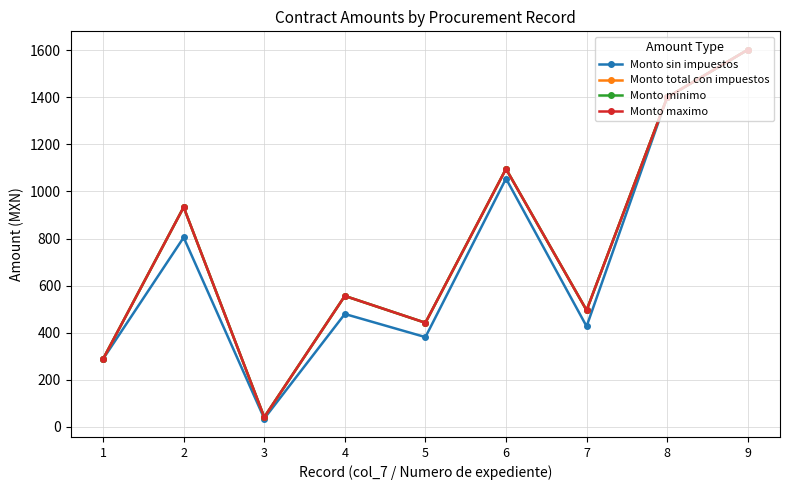

Is the value of Monto sin impuestos at 1 greater than the value of Monto total con impuestos at 4?

No